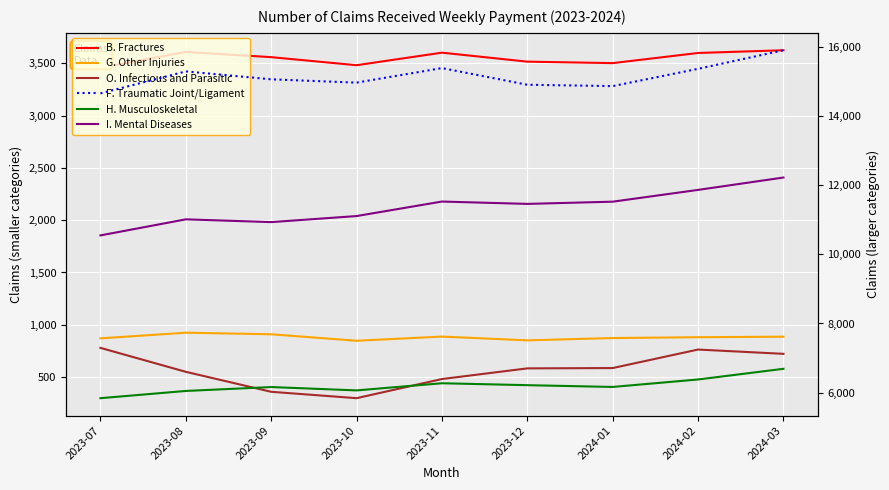

The H. Musculoskeletal series shows 2973 at 2023-08. True or false?

False